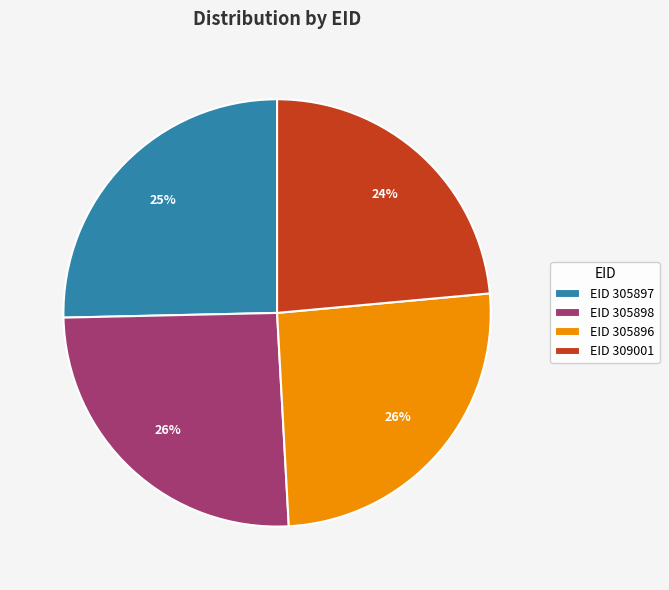

The EID 305898 slice represents 26% of the pie. True or false?

True